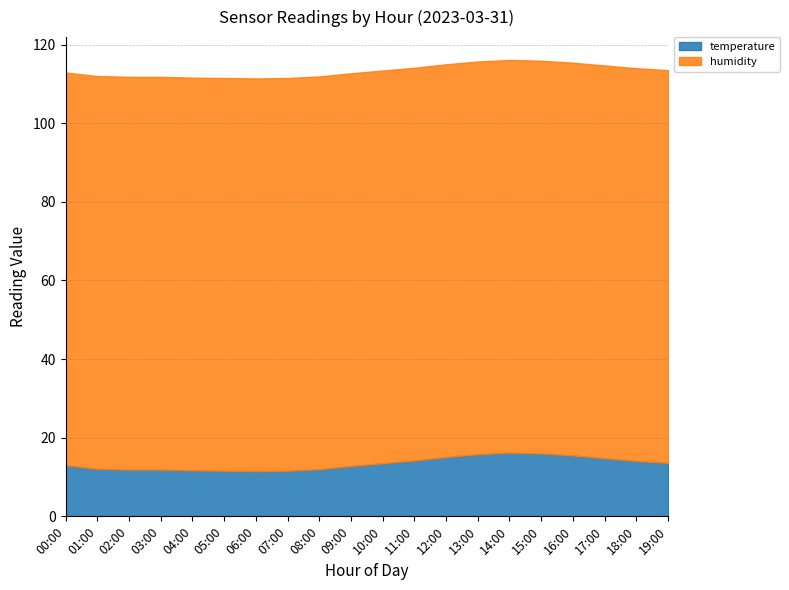

What is the difference between the highest and lowest values at 04:00?

88.2